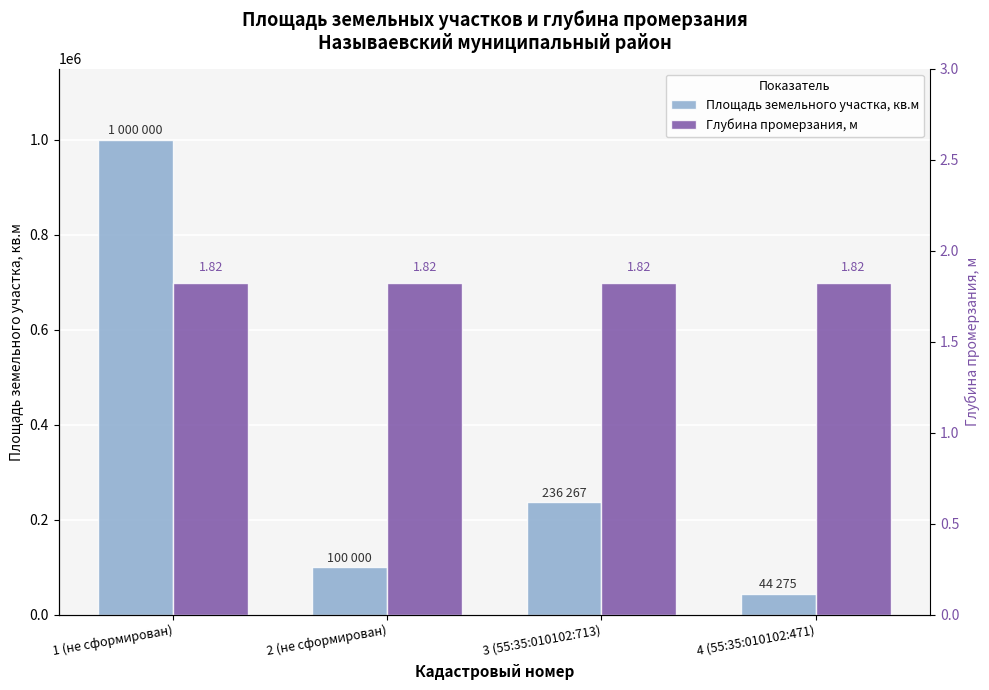

What value does the Глубина промерзания, м series have at 1 (не сформирован)?

1.8